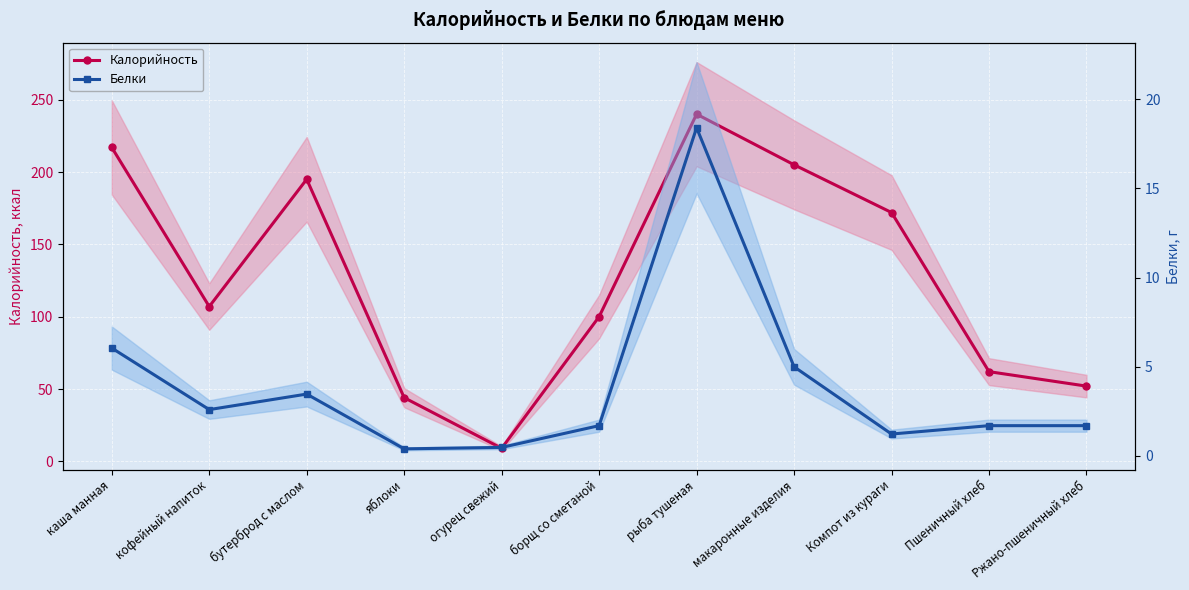

In Белки, how many points are higher than both neighbors (excluding endpoints)?

2